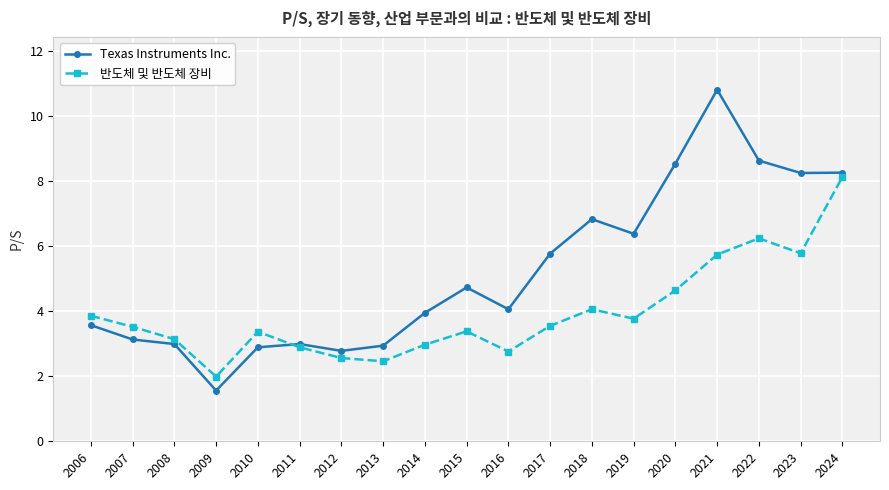

What is the approximate value of 반도체 및 반도체 장비 at 2023?

5.8